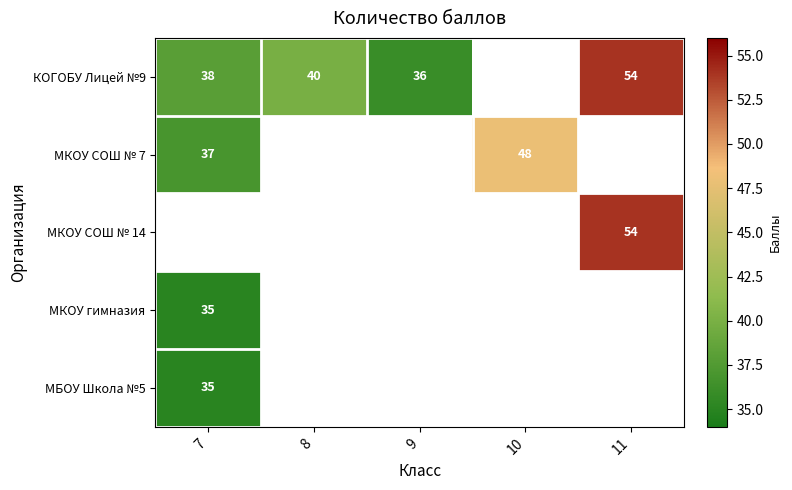

Is the value of МКОУ гимназия at 7 greater than the value of МКОУ СОШ № 14 at 11?

No